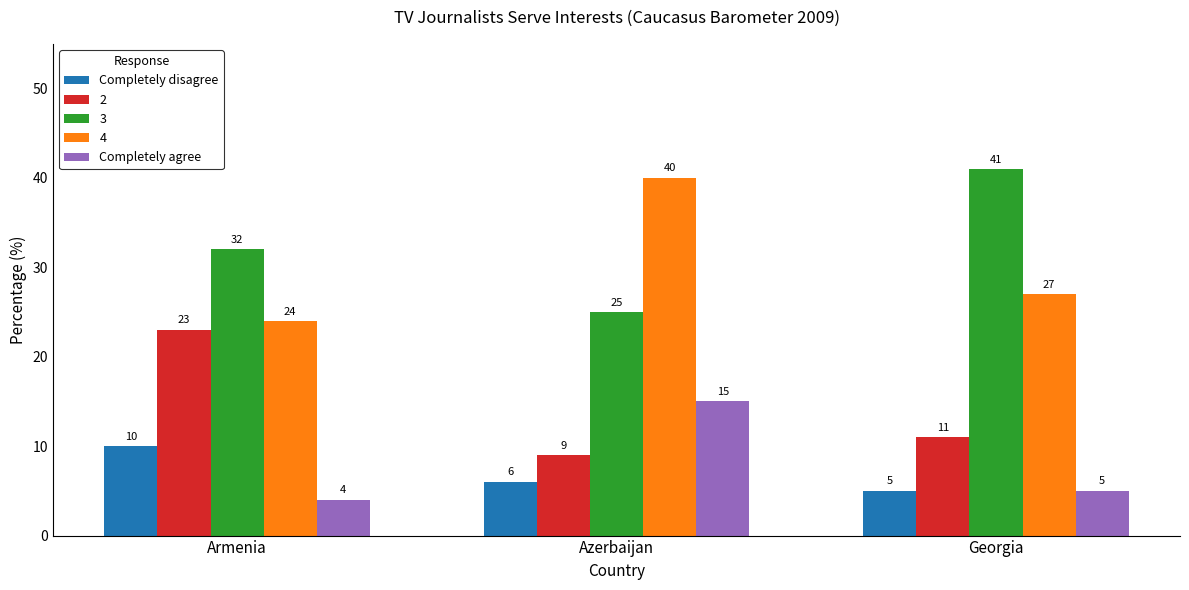

Reading left to right, transcribe all the data shown in this chart.

Completely disagree: 10	6	5
2: 23	9	11
3: 32	25	41
4: 24	40	27
Completely agree: 4	15	5